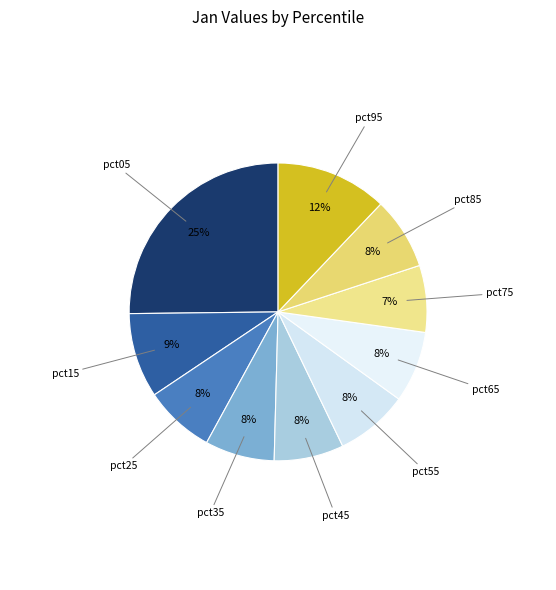

Is it true that pct05 is 14% of the pie?

False